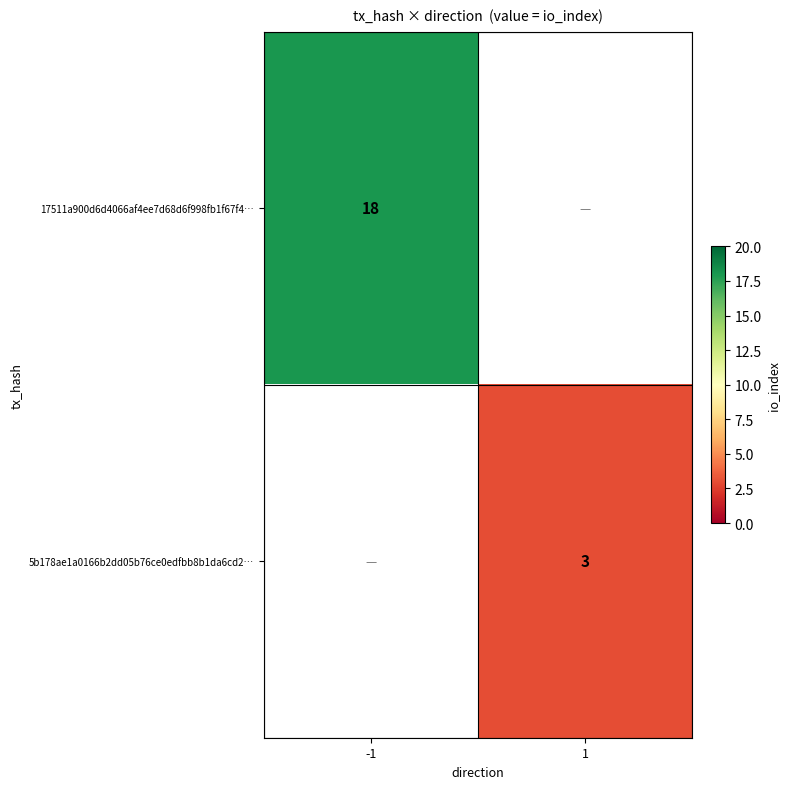

At how many categories does at least one series exceed 5?

1